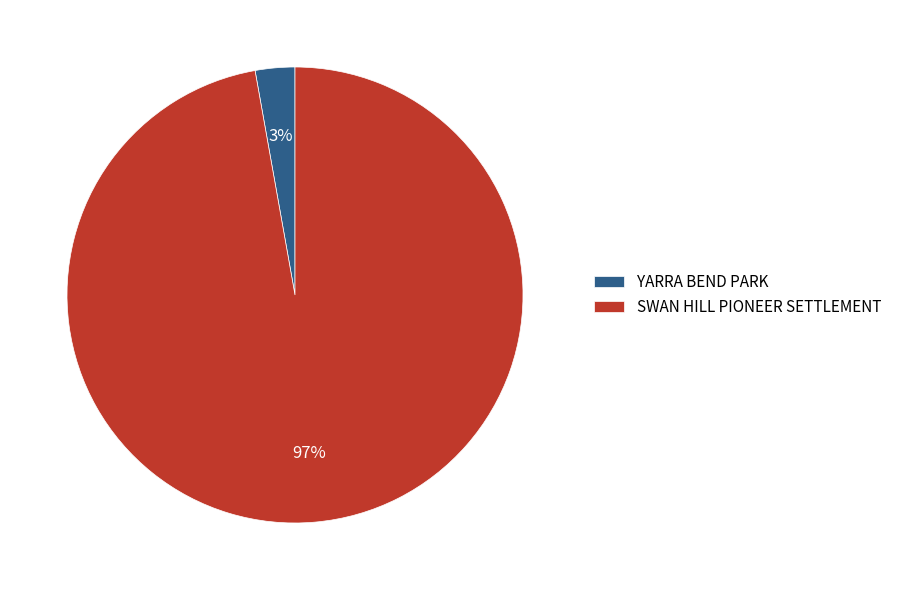

Which category has the biggest portion of the pie?

SWAN HILL PIONEER SETTLEMENT